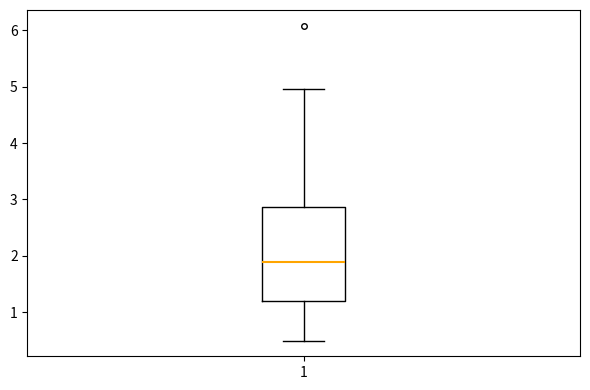

Where does the lower whisker of the box at x = 1 end on the y-axis? The values are not printed on the chart, so give them approximately, as read against the axis.

0.5